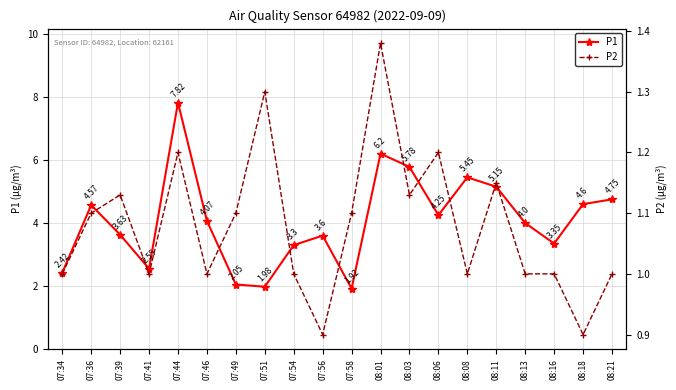

Reading left to right, extract all data points from this chart.

P1: 07:34=2.4	07:36=4.6	07:39=3.6	07:41=2.5	07:44=7.8	07:46=4.1	07:49=2.0	07:51=2.0	07:54=3.3	07:56=3.6	07:58=1.9	08:01=6.2	08:03=5.8	08:06=4.2	08:08=5.5	08:11=5.2	08:13=4.0	08:16=3.4	08:18=4.6	08:21=4.8
P2: 07:34=1.0	07:36=1.1	07:39=1.1	07:41=1.0	07:44=1.2	07:46=1.0	07:49=1.1	07:51=1.3	07:54=1.0	07:56=0.9	07:58=1.1	08:01=1.4	08:03=1.1	08:06=1.2	08:08=1.0	08:11=1.1	08:13=1.0	08:16=1.0	08:18=0.9	08:21=1.0